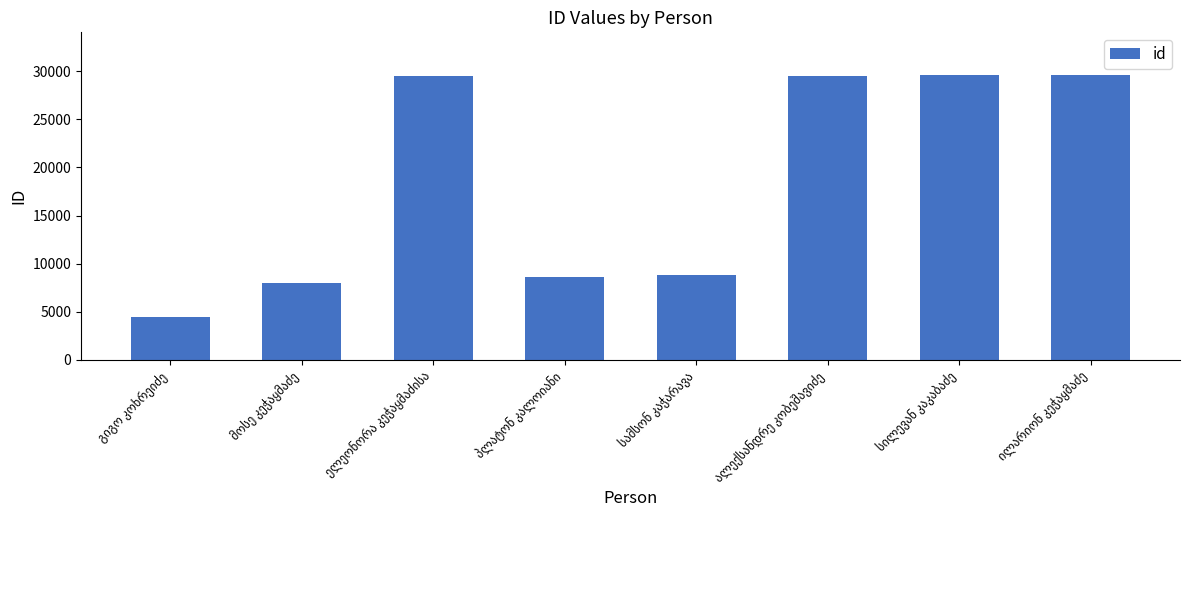

What is the value of the 1st bar from the left?

4447